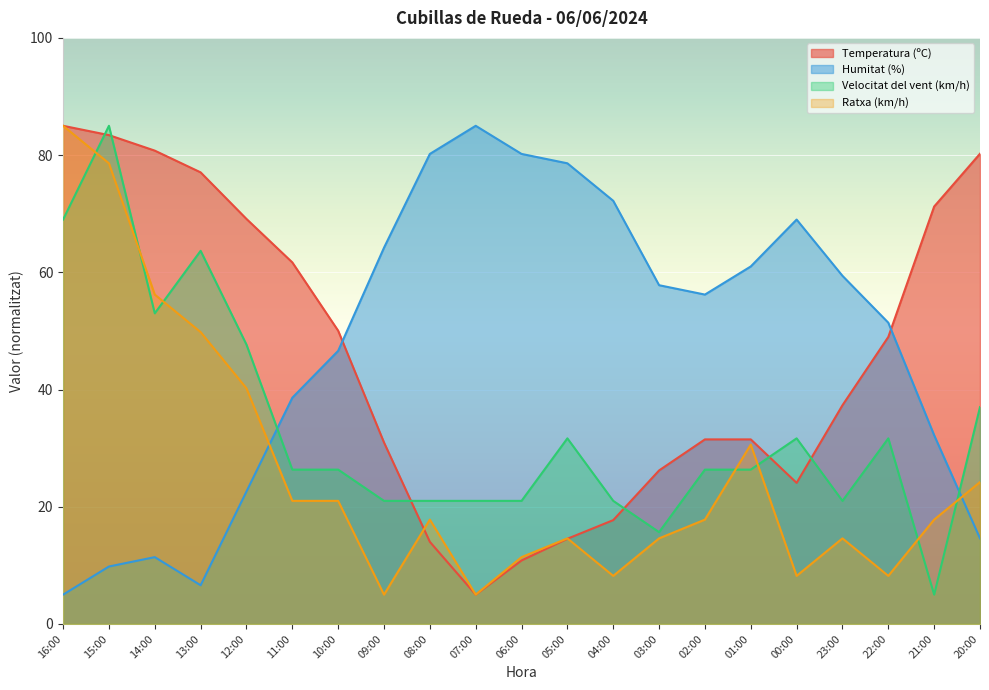

Between 14:00 and 05:00, which is larger?

14:00